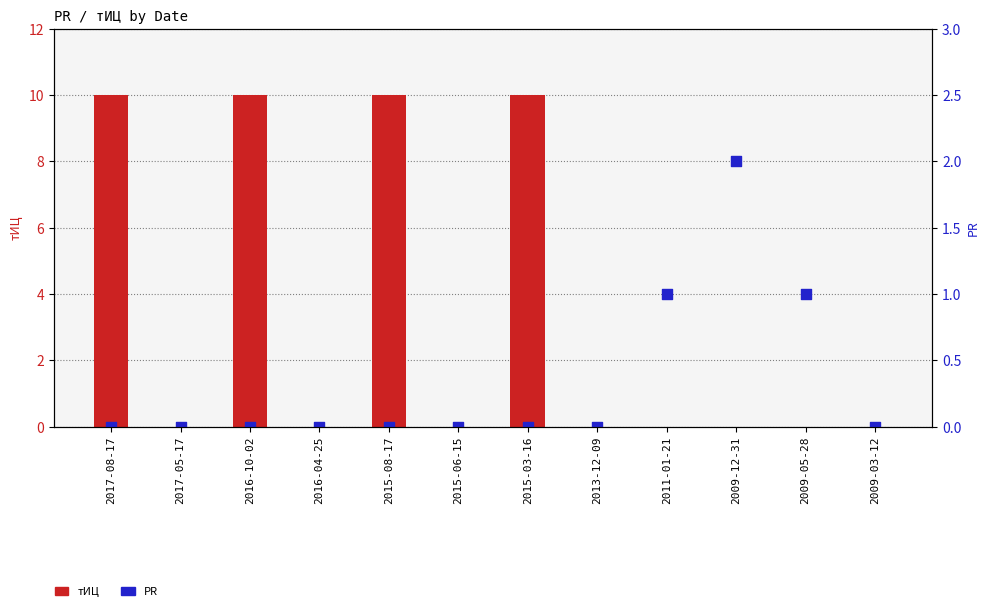

What is the total value across all series at 2009-05-28?

1